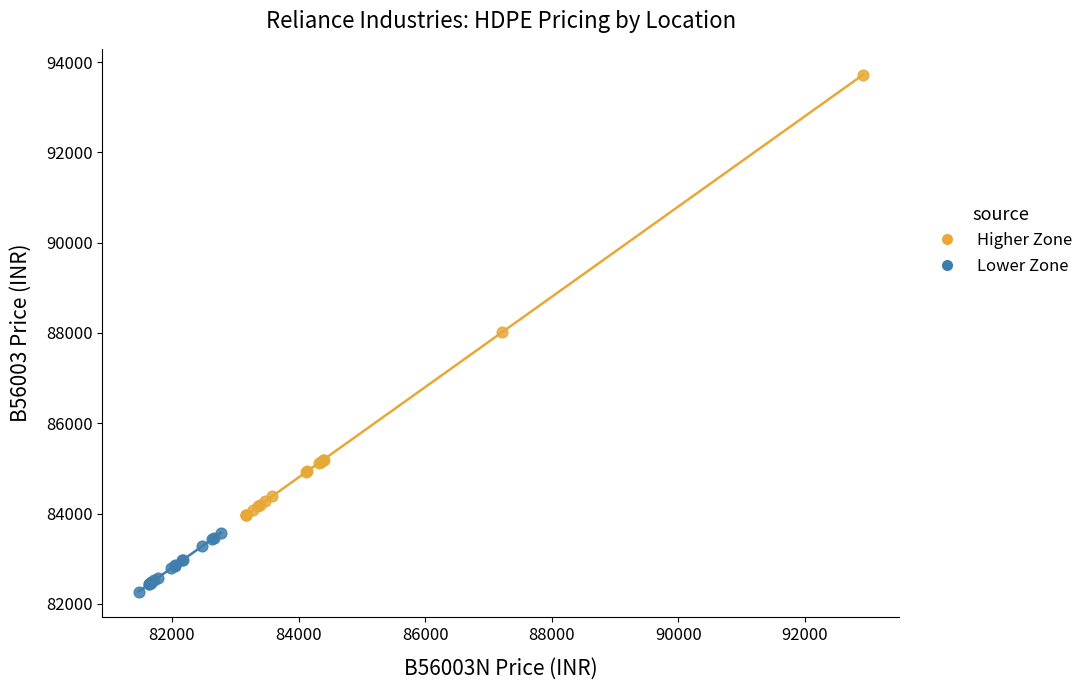

Which series contains the lowest Y value?

Lower Zone